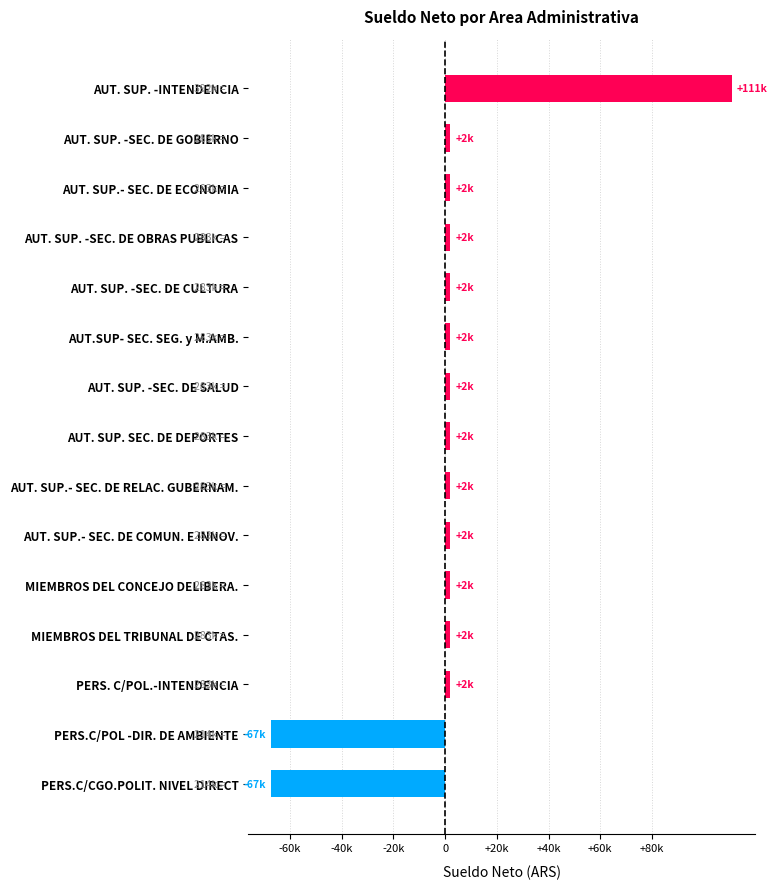

Does the chart contain any negative values?

Yes